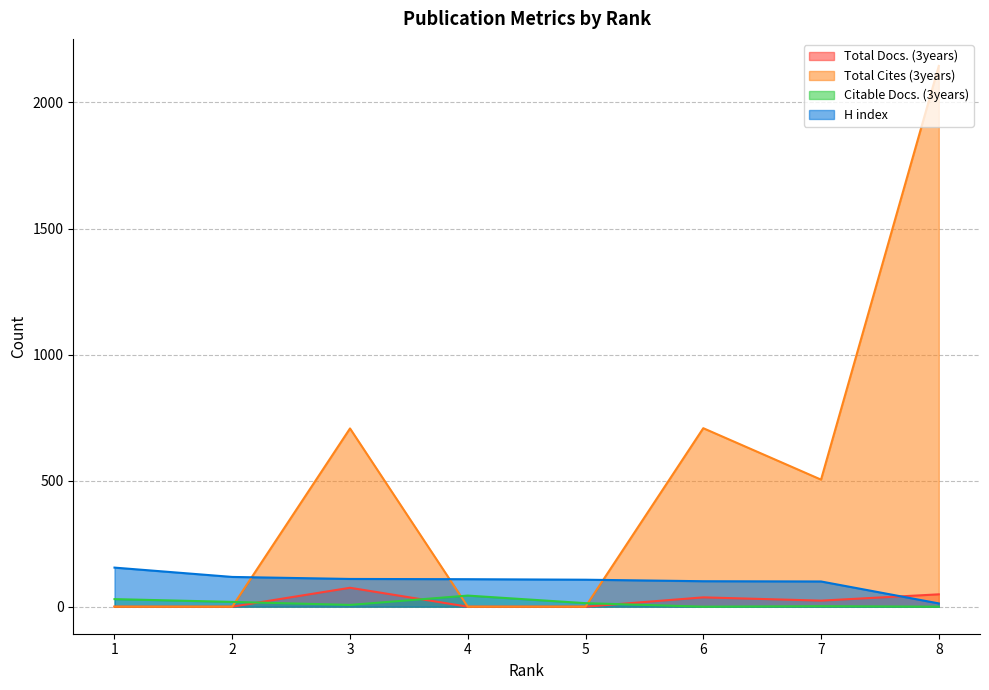

At which label does Total Docs. (3years) first exceed 24?

3